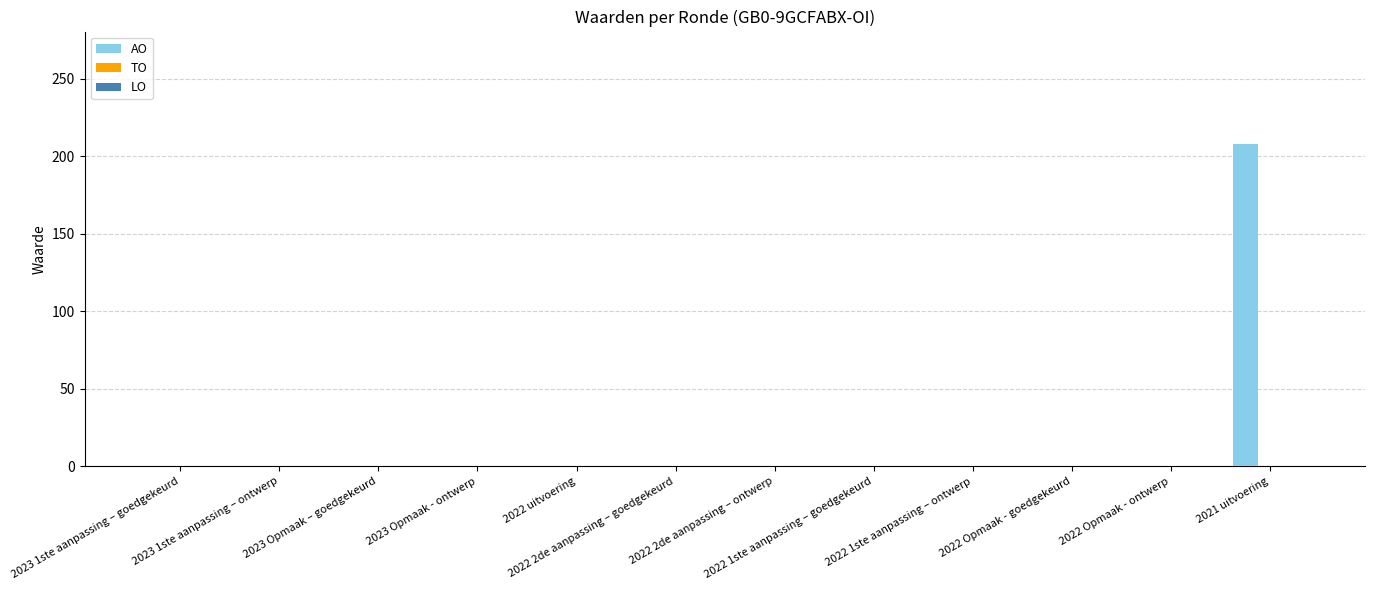

How many series are shown in this chart?

1